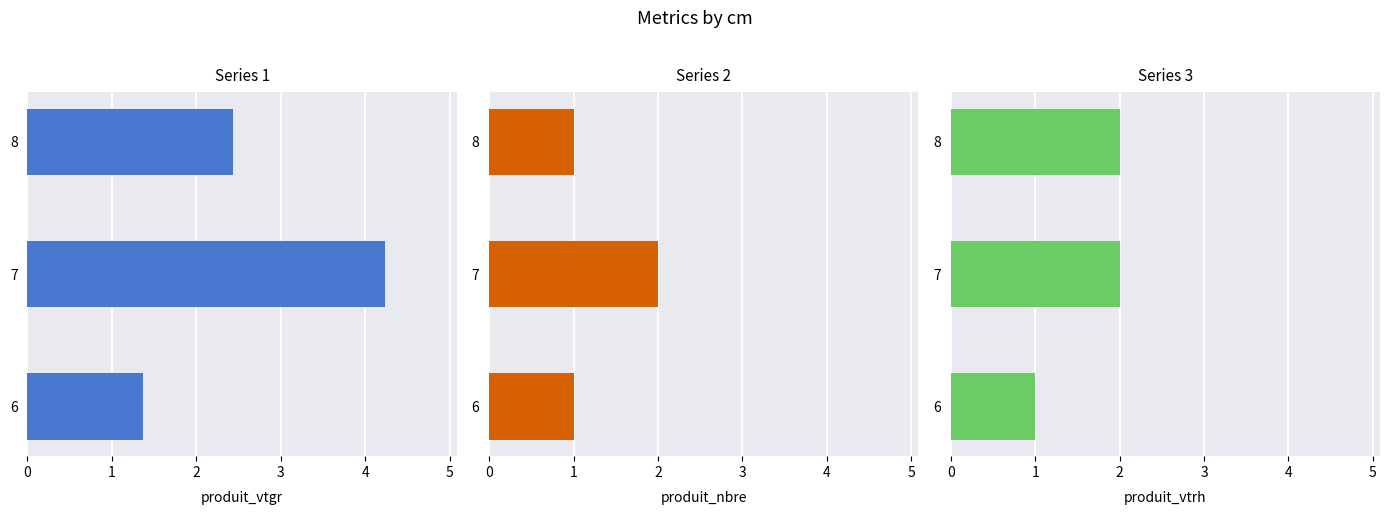

How many data points in produit_vtgr are above 2?

2